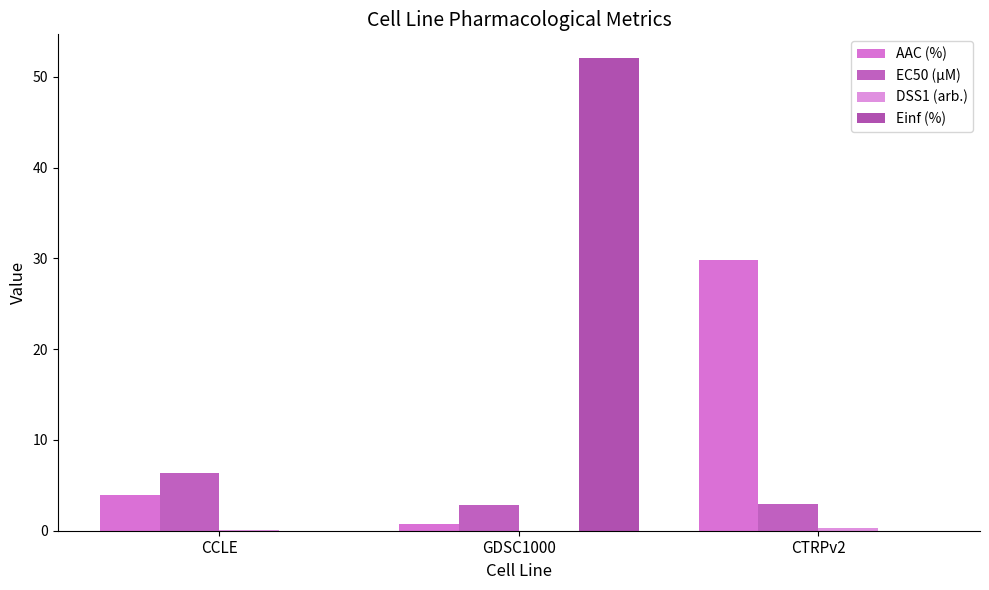

What is the lowest value of the EC50 (µM) series?

2.9